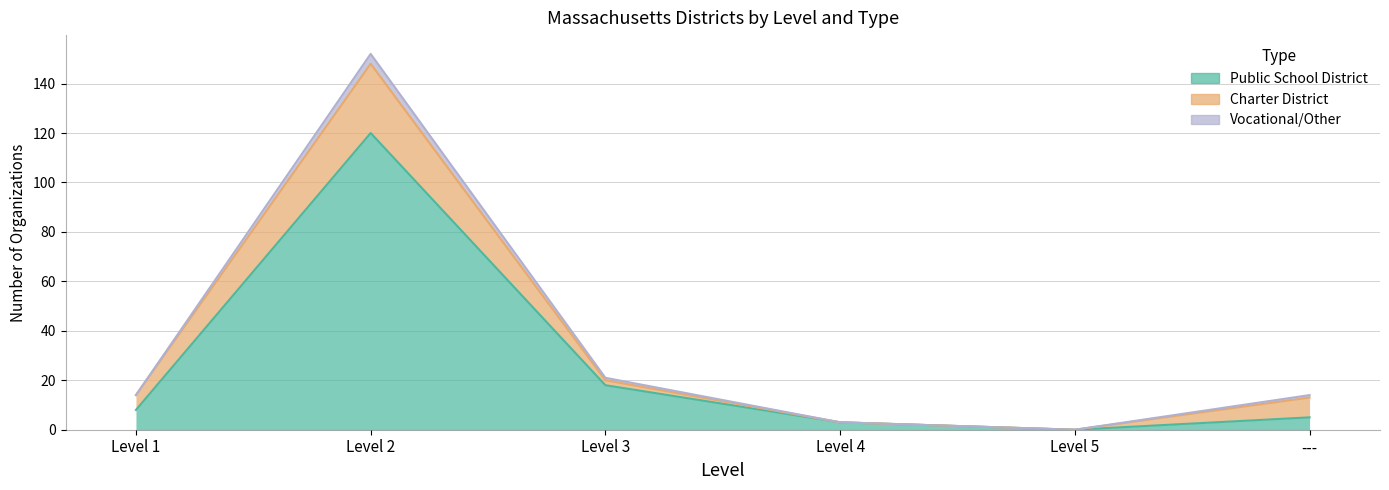

At how many categories does at least one series exceed 9?

2